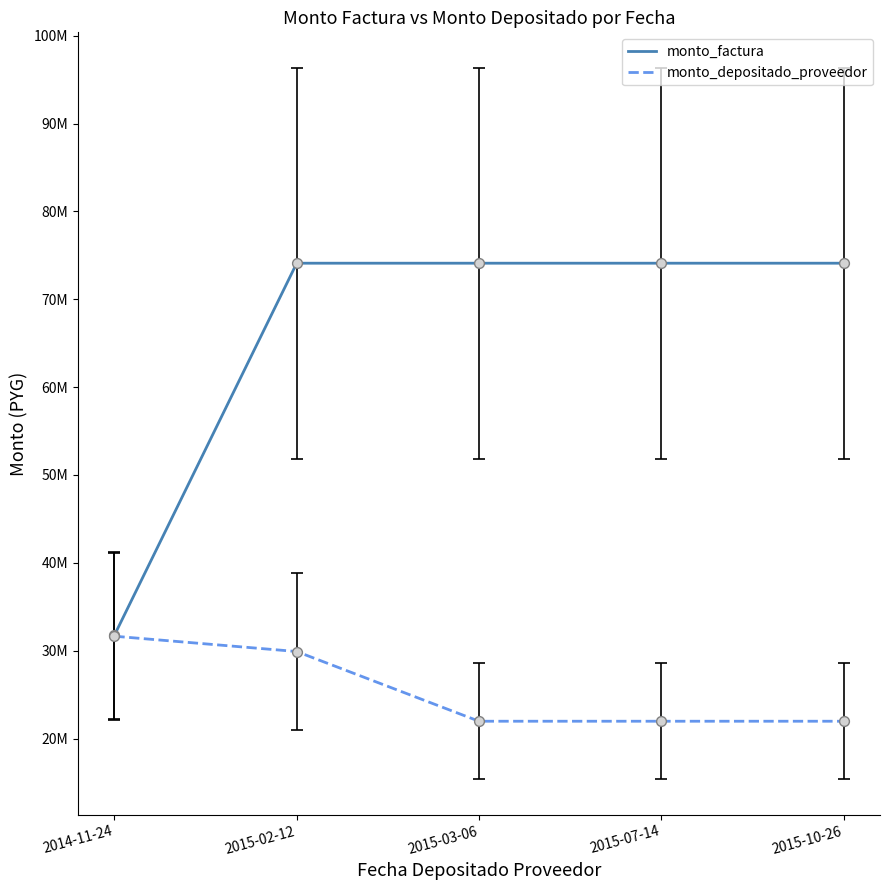

What is the total value across all series at 2015-07-14?

96067878